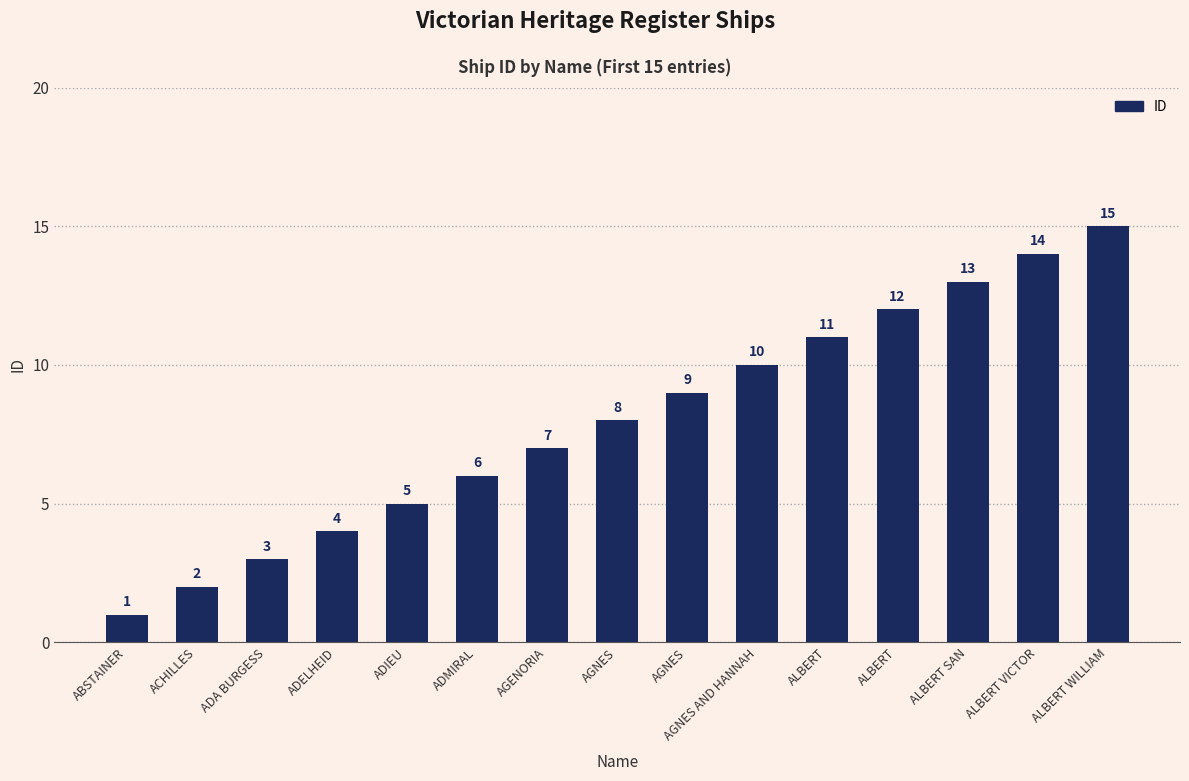

What is the greatest value displayed?

15